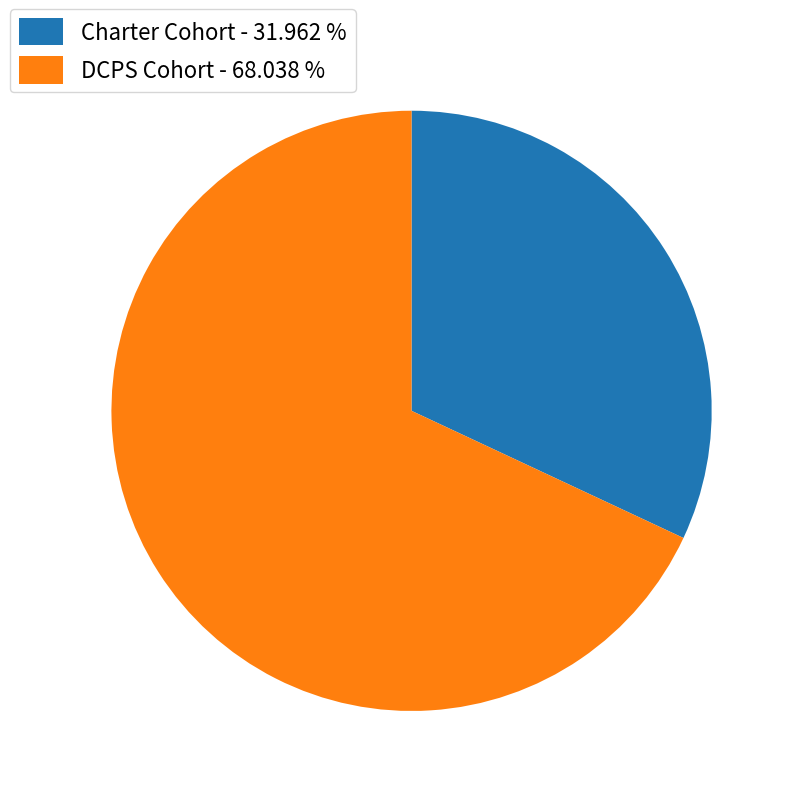

Approximately how many times larger is the value at DCPS Cohort compared to Charter Cohort?

2.1